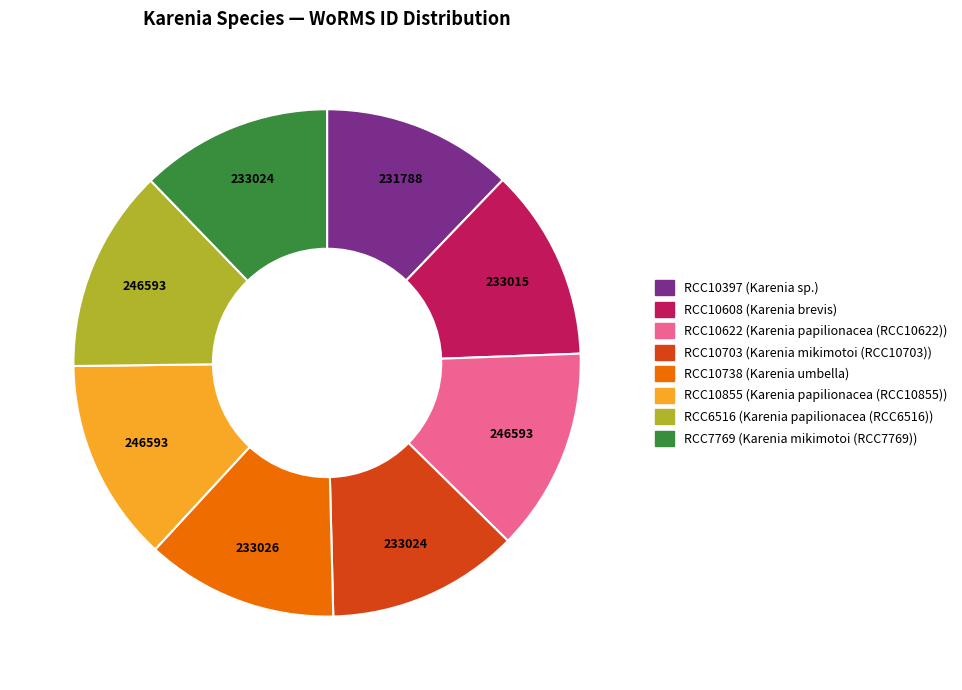

Does any single category account for the majority?

No